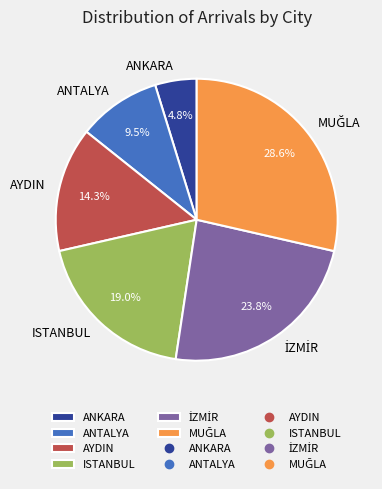

Which has a higher value, ANKARA or AYDIN?

AYDIN